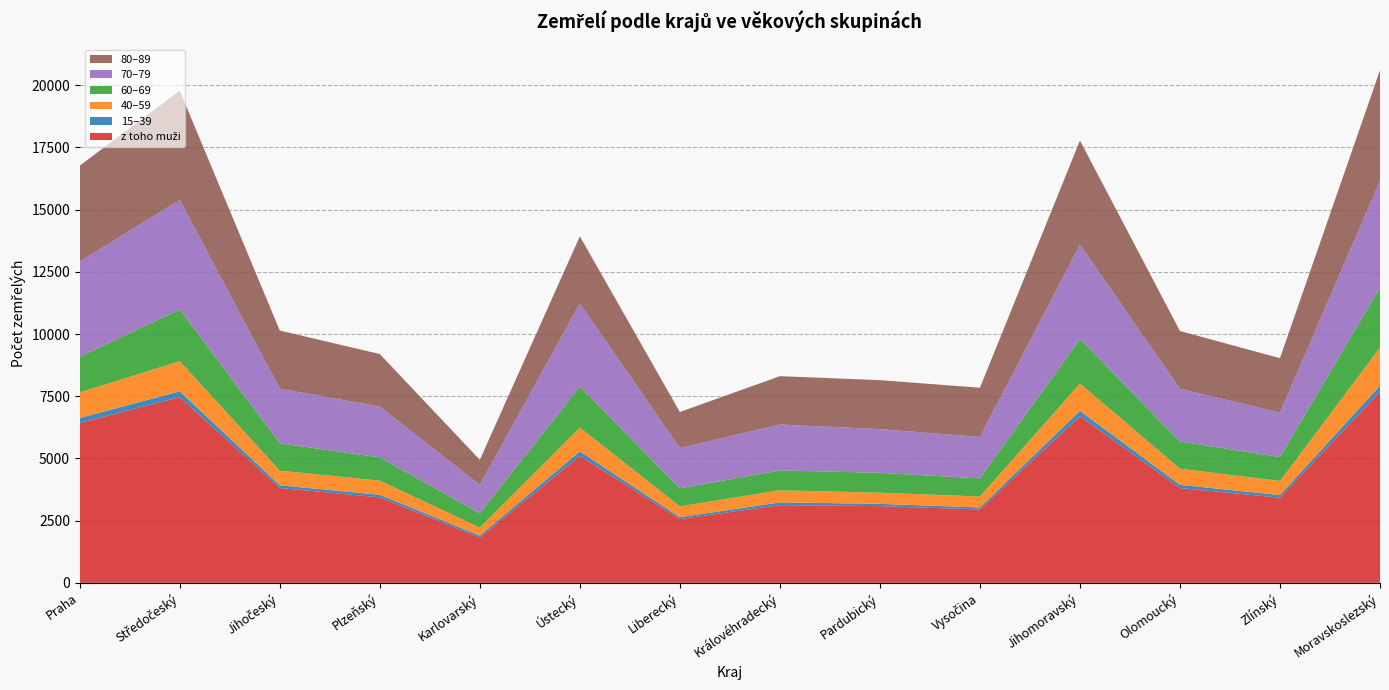

Reading left to right, what are all the values shown in this chart?

z toho muži: 6425	7465	3814	3434	1820	5105	2563	3125	3084	2950	6697	3810	3423	7682
15–39: 203	232	108	105	80	178	75	108	92	79	216	129	106	241
40–59: 1028	1214	589	569	323	960	437	488	447	443	1097	651	567	1538
60–69: 1435	2074	1099	933	575	1649	728	796	802	726	1789	1094	960	2406
70–79: 3825	4407	2196	2041	1138	3339	1616	1847	1755	1667	3797	2119	1787	4294
80–89: 3856	4389	2336	2115	1009	2698	1449	1944	1968	1978	4184	2321	2188	4443